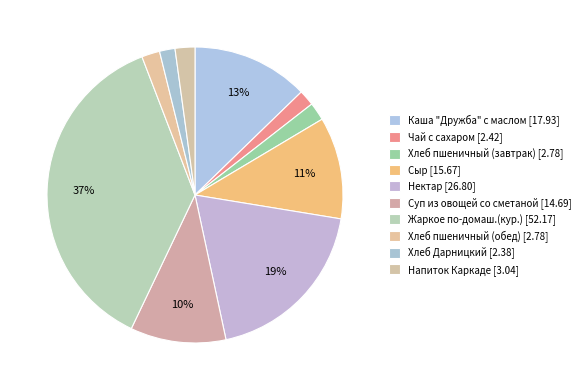

Count the number of slices in the pie.

10